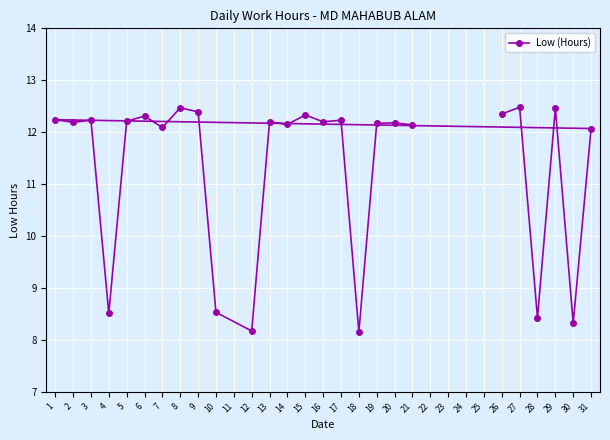

What is the value of the 15th point from the left?

12.2